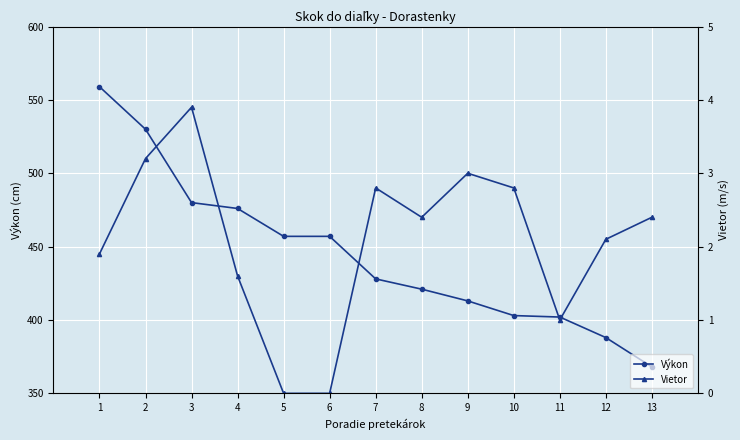

What is the difference between the Výkon values at 6 and 1?

102